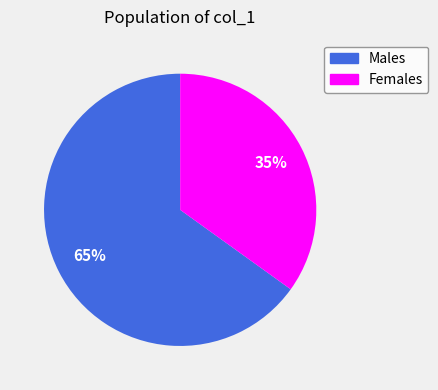

Does any single category account for the majority?

Yes